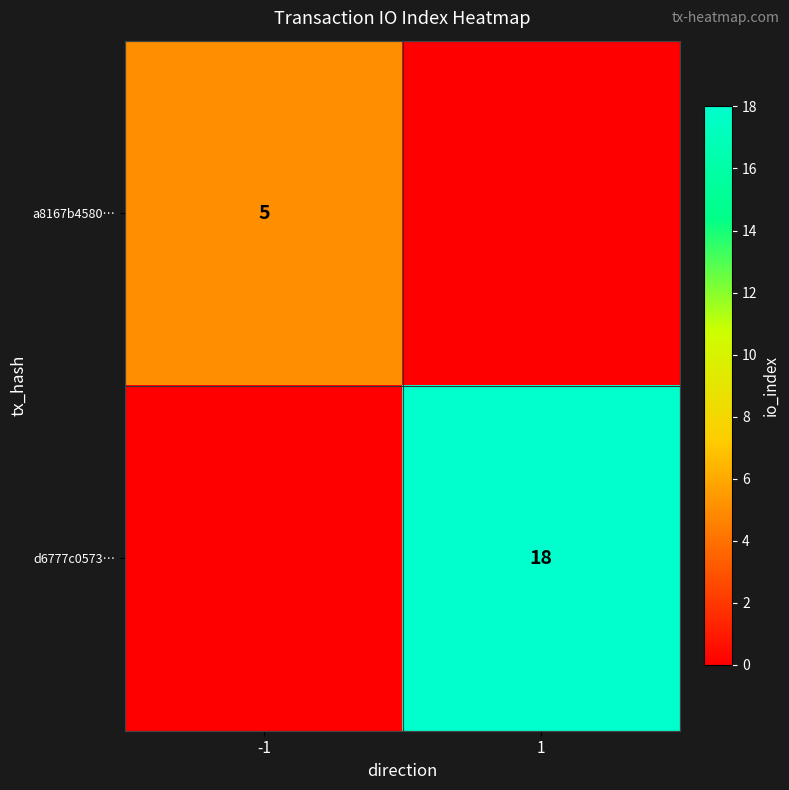

The value of d6777c0573… at 1 is 24. True or false?

False